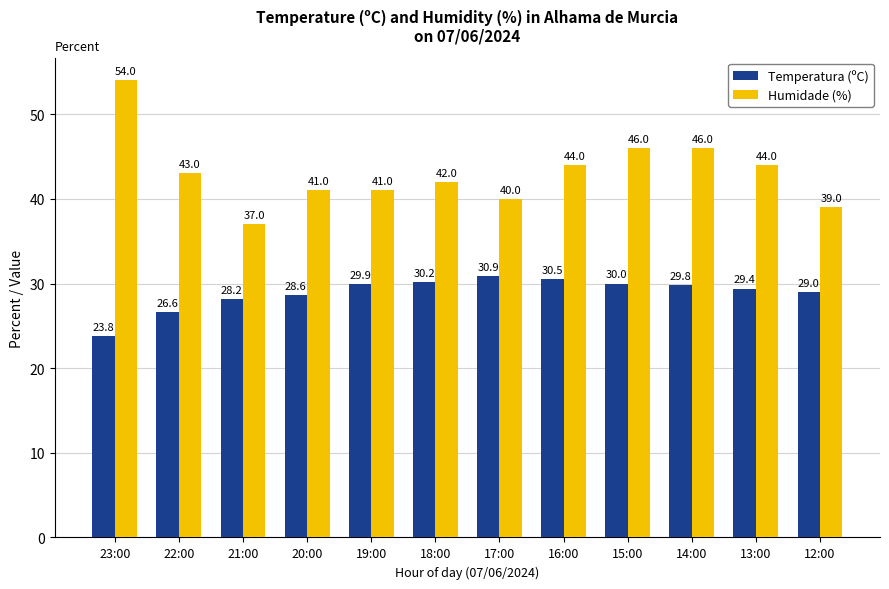

What is the average value of the Temperatura (ºC) series?

28.9